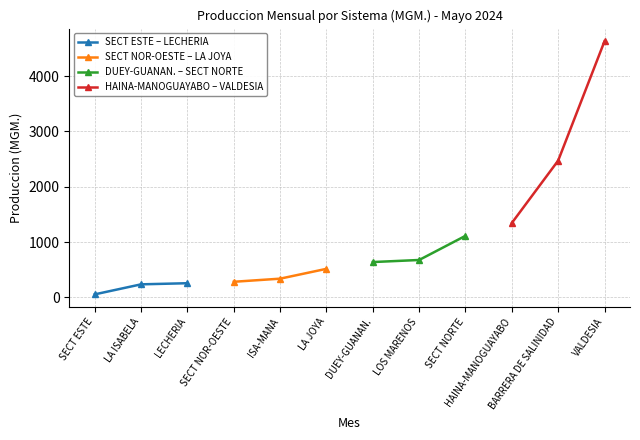

The value of SECT ESTE – LECHERIA at LECHERIA is 414.5. True or false?

False